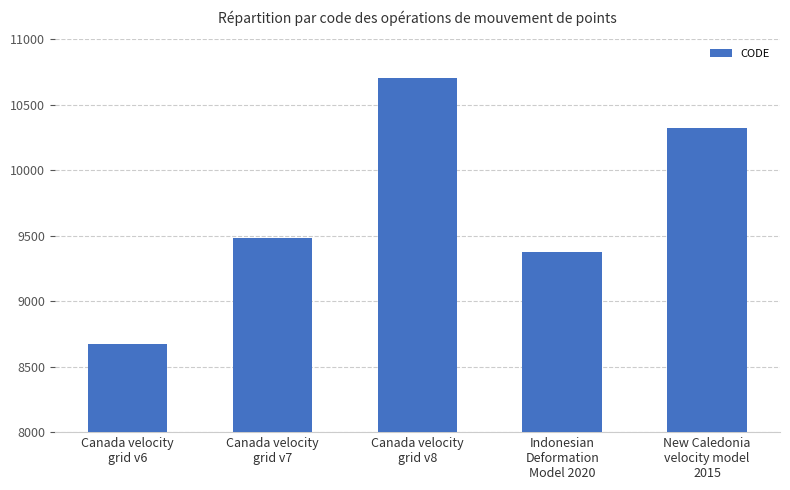

How many data points does each series have?

5